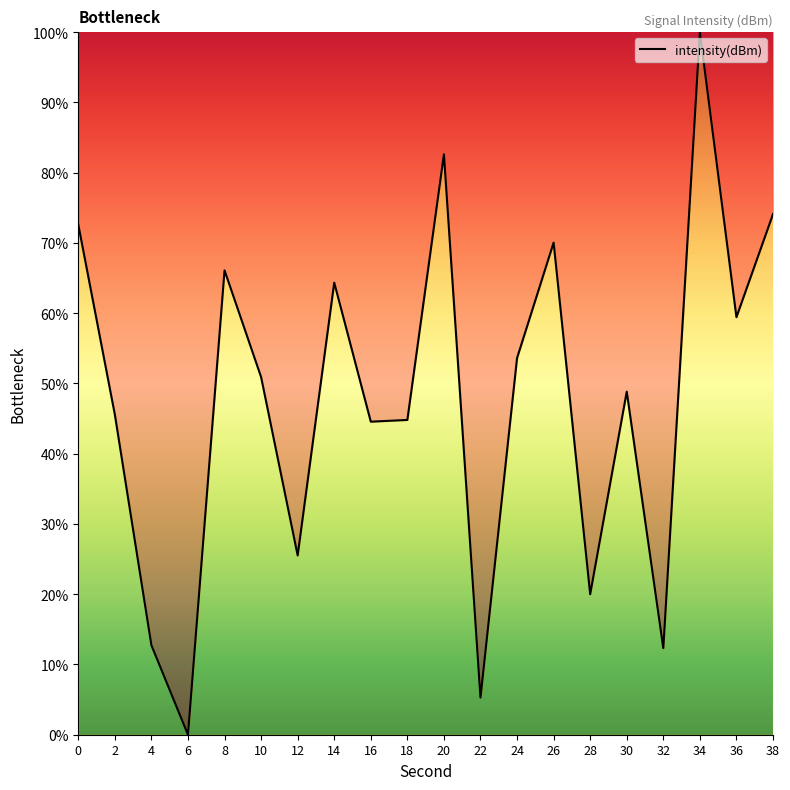

What is the ratio of the value at 10 to the value at 4?

4.0